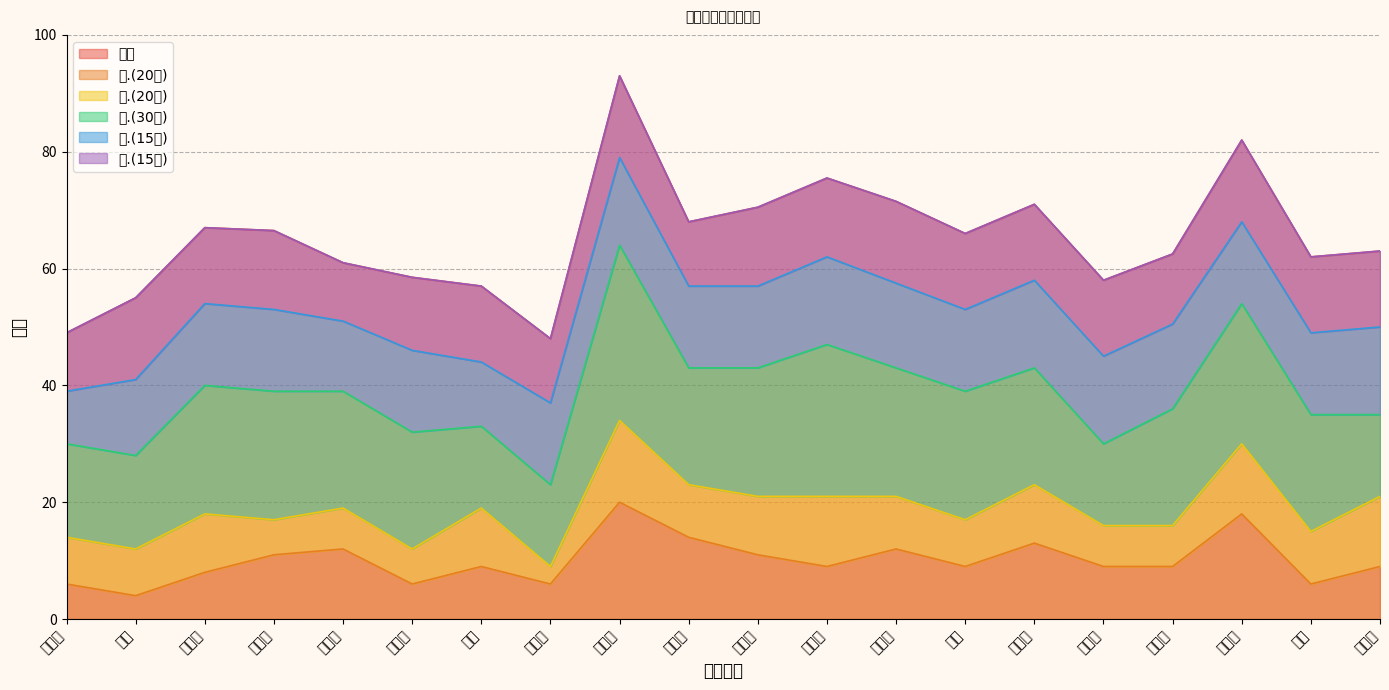

How many series are shown in this chart?

6